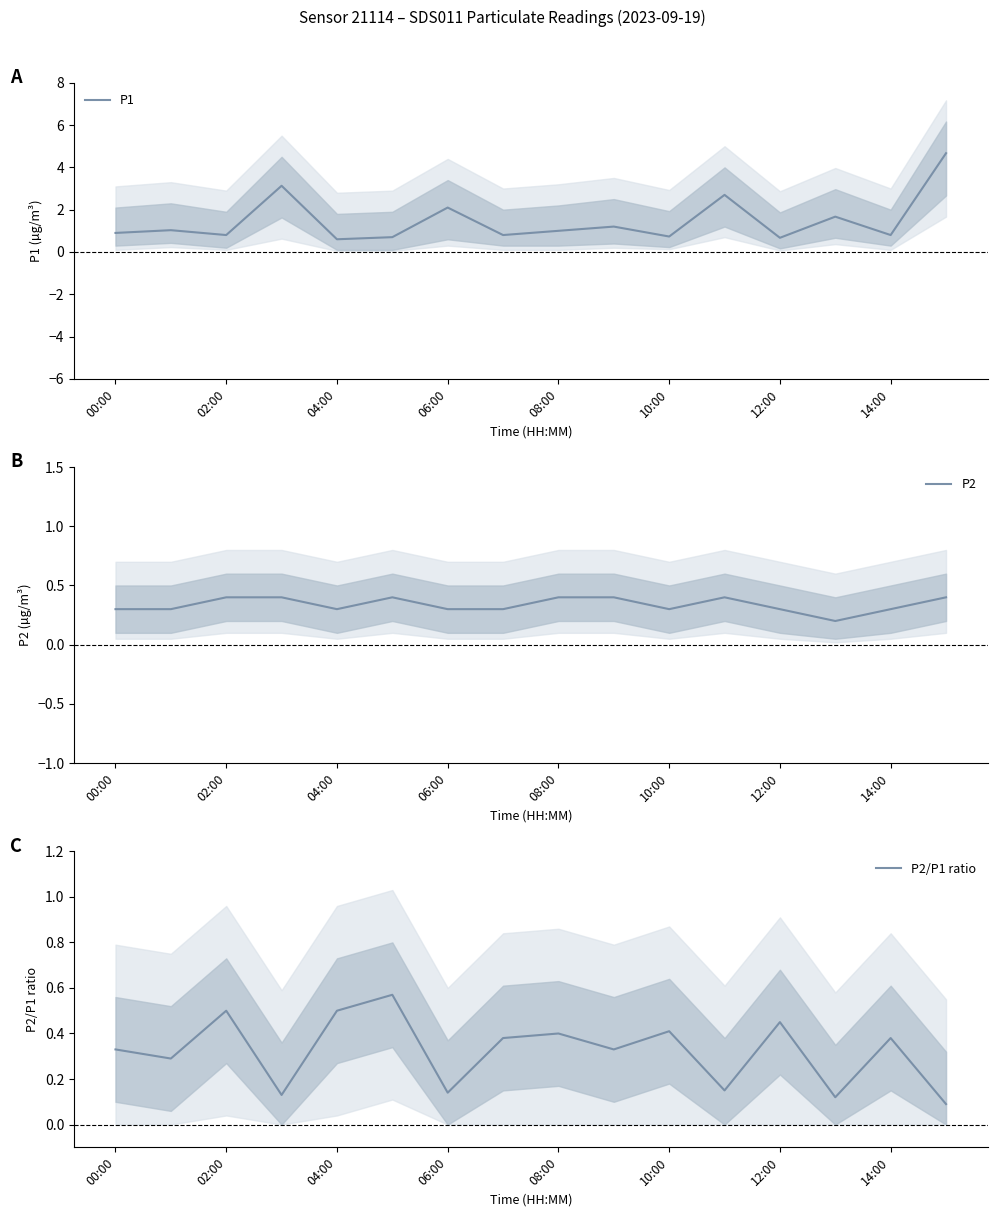

Is it true that P2 equals 0.4 at 00:00?

False